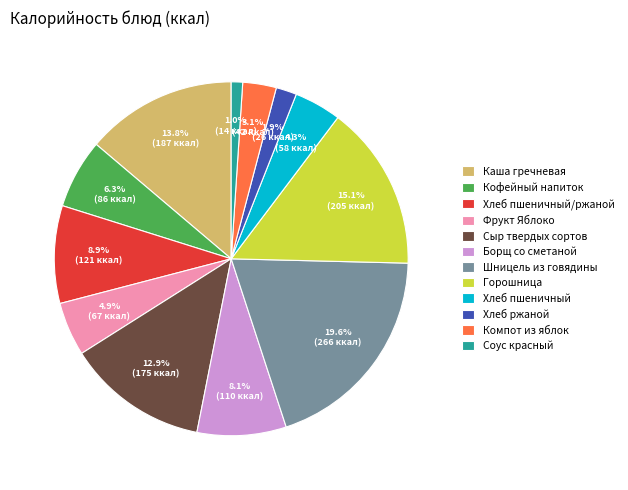

Which slice is the largest?

Шницель из говядины